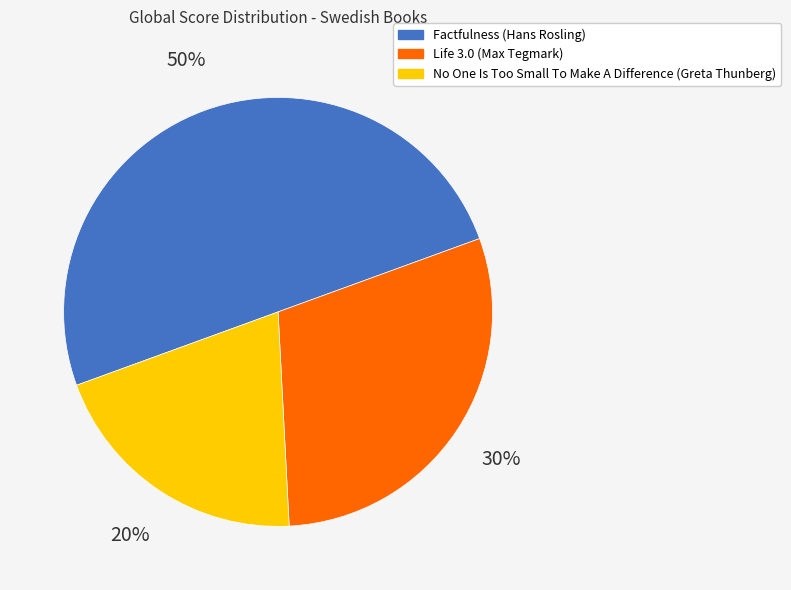

To the nearest percent, what percentage of the pie is Life 3.0 (Max Tegmark)?

30%